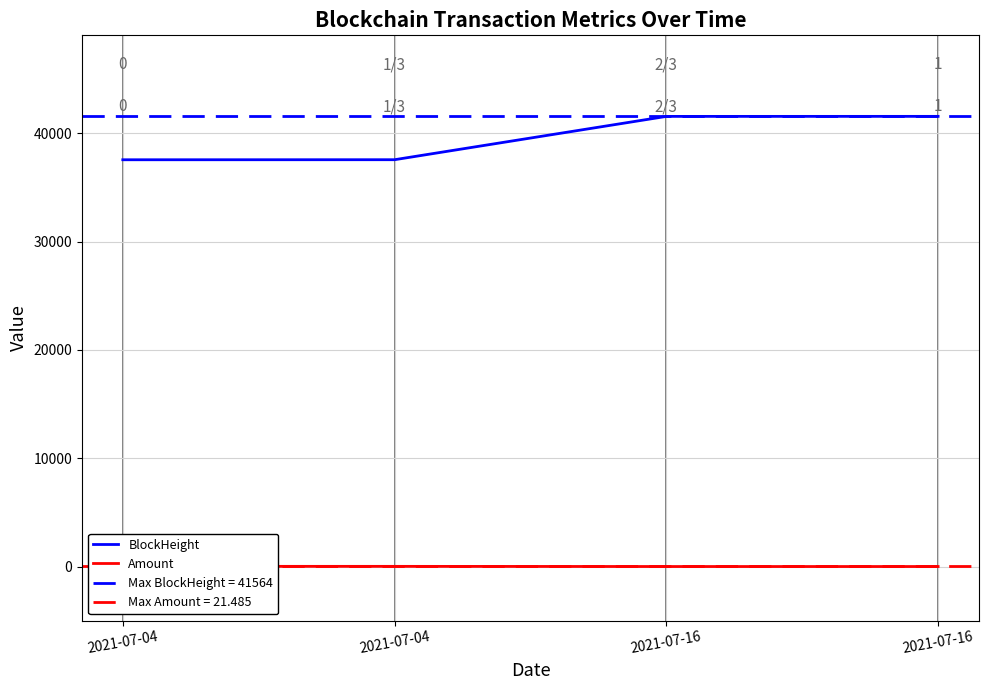

Reading left to right, extract all data points from this chart.

BlockHeight: 2021-07-04=37557.0	2021-07-04=37562.0	2021-07-16=41561.0	2021-07-16=41564.0
Amount: 2021-07-04=21.5	2021-07-04=20.5	2021-07-16=4.8	2021-07-16=4.8